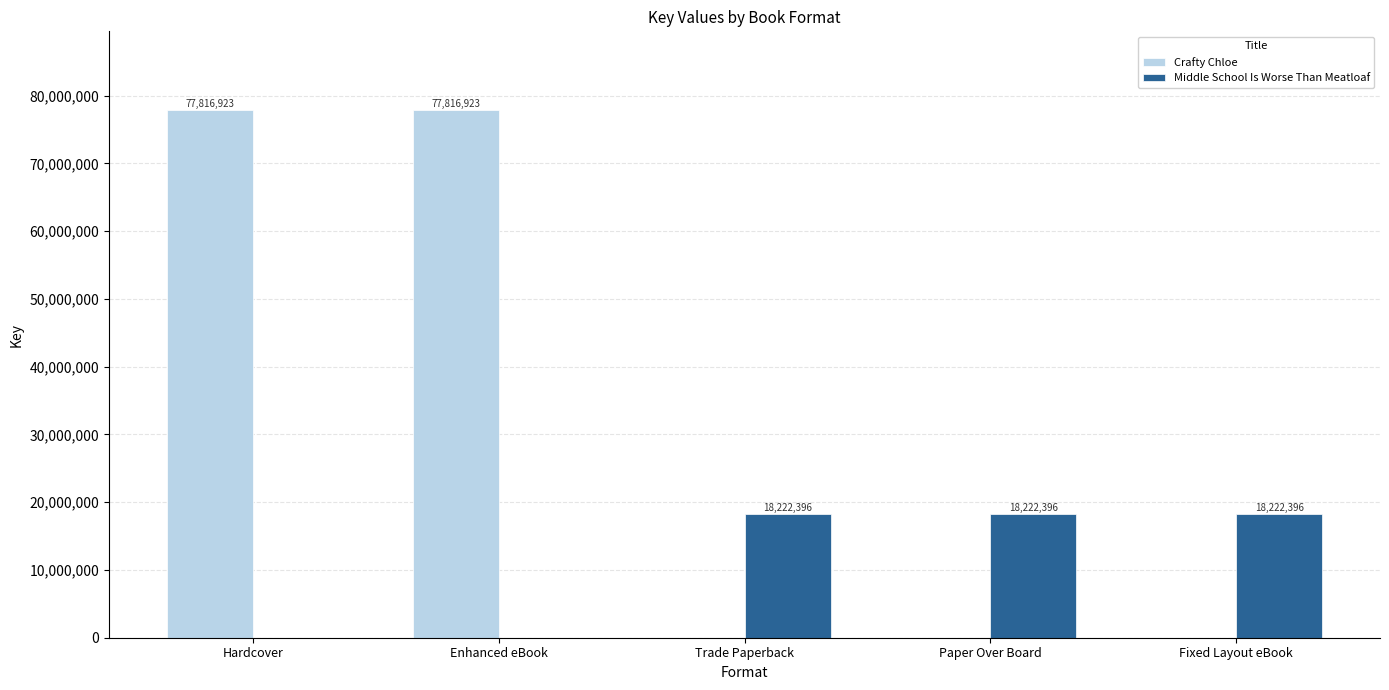

The Middle School Is Worse Than Meatloaf series shows 4792162 at Paper Over Board. True or false?

False